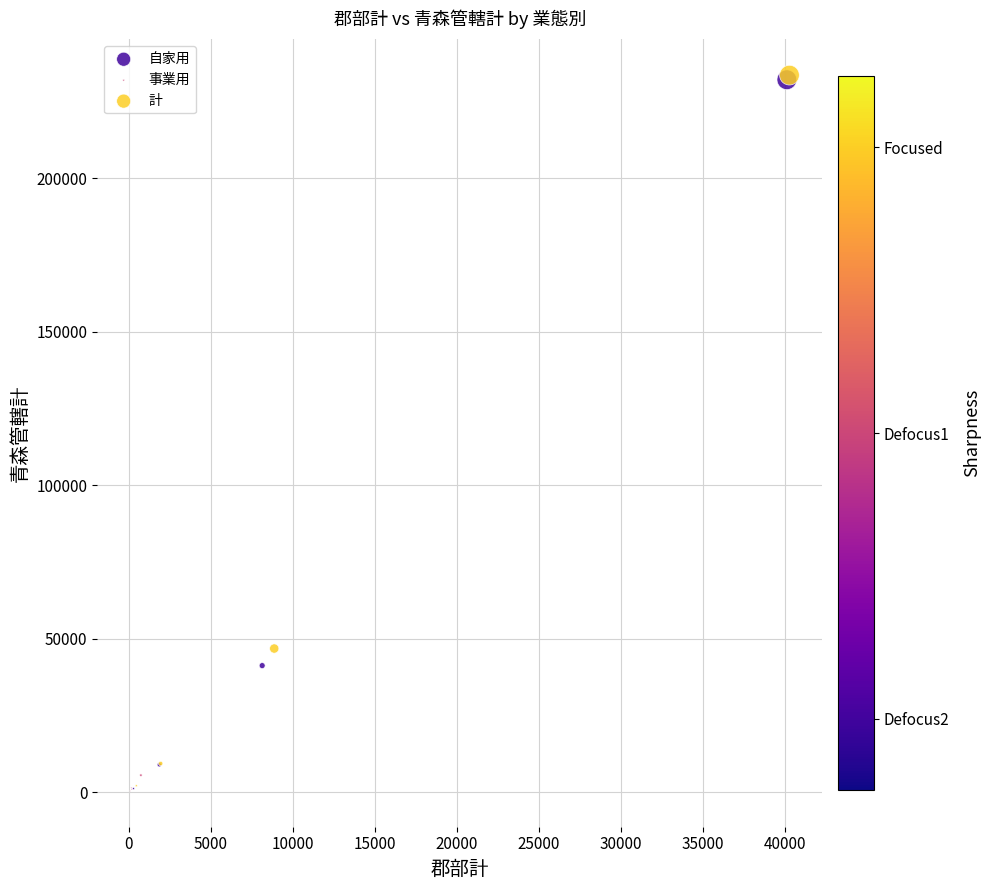

Which series has the largest Y range (max minus min)?

計